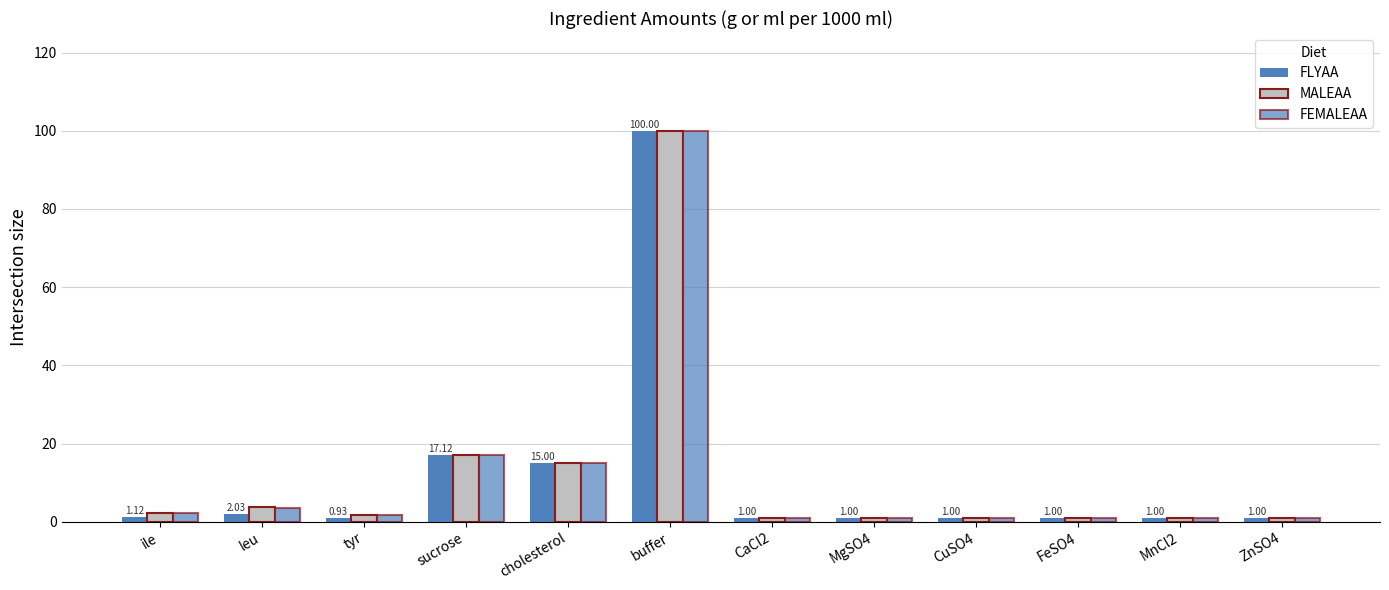

How many series are shown in this chart?

3